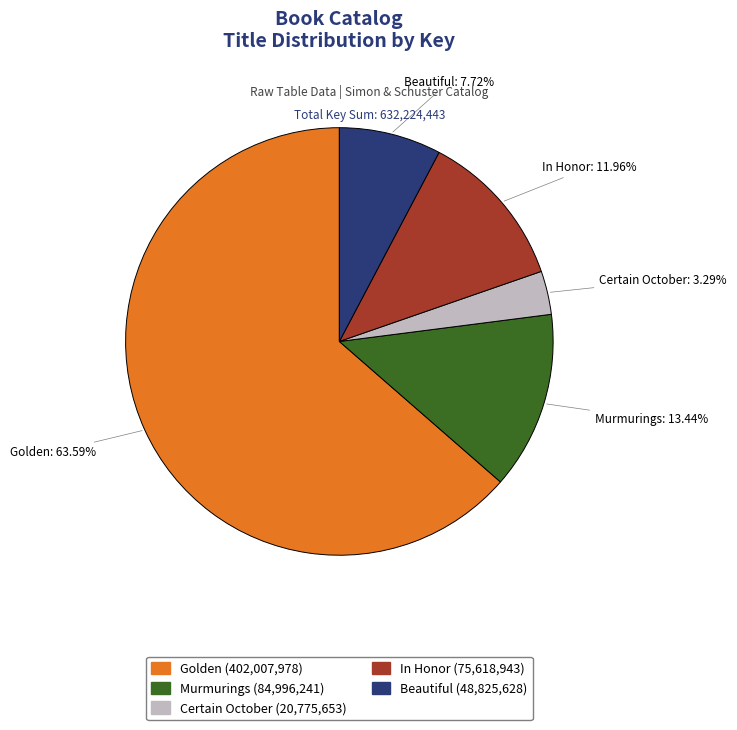

Is it true that Beautiful is 8% of the pie?

True